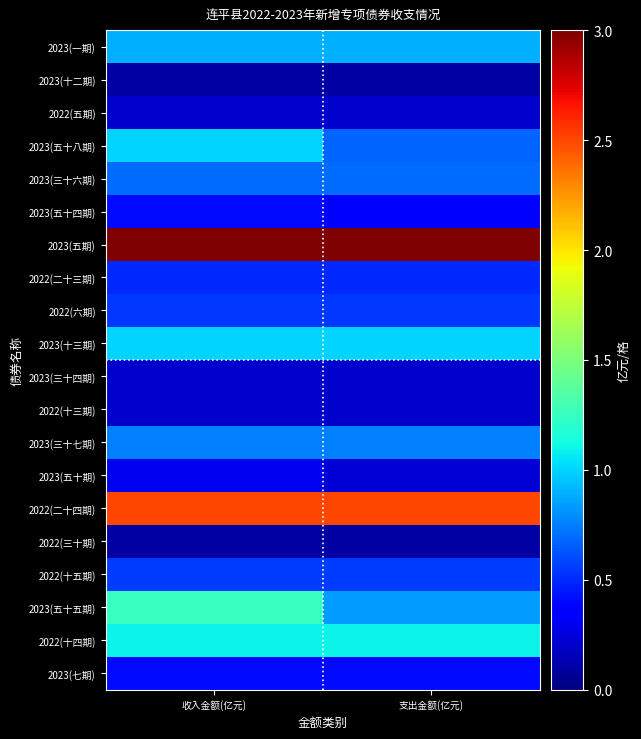

Reading right to left, what are all the values shown in this chart?

2023(一期): 支出金额(亿元)=0.9	收入金额(亿元)=0.9
2023(十二期): 支出金额(亿元)=0.1	收入金额(亿元)=0.1
2022(五期): 支出金额(亿元)=0.2	收入金额(亿元)=0.2
2023(五十八期): 支出金额(亿元)=0.7	收入金额(亿元)=1.0
2023(三十六期): 支出金额(亿元)=0.7	收入金额(亿元)=0.7
2023(五十四期): 支出金额(亿元)=0.4	收入金额(亿元)=0.4
2023(五期): 支出金额(亿元)=3.0	收入金额(亿元)=3.0
2022(二十三期): 支出金额(亿元)=0.5	收入金额(亿元)=0.5
2022(六期): 支出金额(亿元)=0.5	收入金额(亿元)=0.5
2023(十三期): 支出金额(亿元)=1.0	收入金额(亿元)=1.0
2023(三十四期): 支出金额(亿元)=0.2	收入金额(亿元)=0.2
2022(十三期): 支出金额(亿元)=0.2	收入金额(亿元)=0.2
2023(三十七期): 支出金额(亿元)=0.8	收入金额(亿元)=0.8
2023(五十期): 支出金额(亿元)=0.2	收入金额(亿元)=0.3
2022(二十四期): 支出金额(亿元)=2.5	收入金额(亿元)=2.5
2022(三十期): 支出金额(亿元)=0.1	收入金额(亿元)=0.1
2022(十五期): 支出金额(亿元)=0.6	收入金额(亿元)=0.6
2023(五十五期): 支出金额(亿元)=0.8	收入金额(亿元)=1.2
2022(十四期): 支出金额(亿元)=1.1	收入金额(亿元)=1.1
2023(七期): 支出金额(亿元)=0.4	收入金额(亿元)=0.4